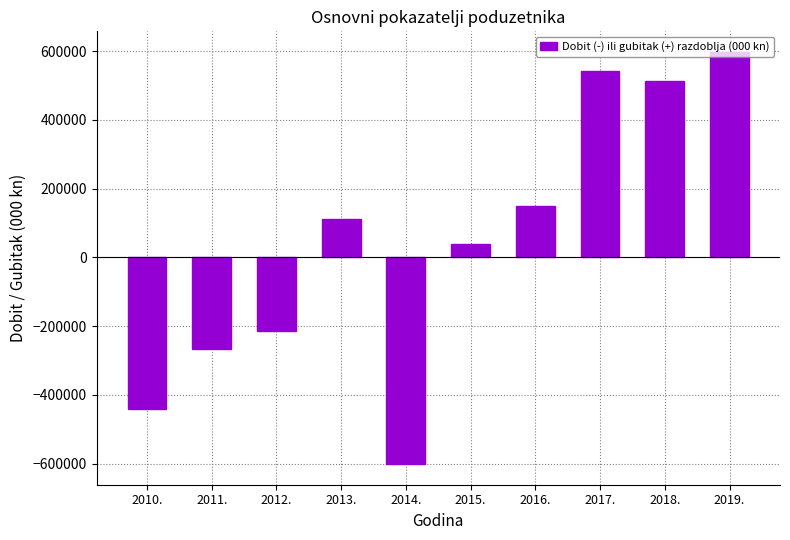

What is the sum of all values?

432225